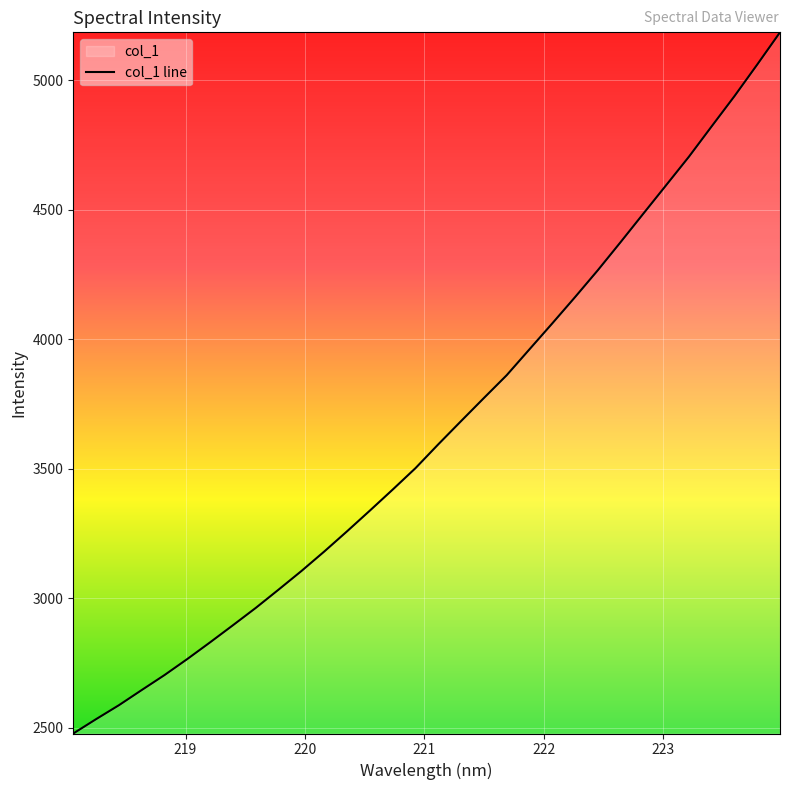

What is the difference between the maximum and minimum values?

2707.7